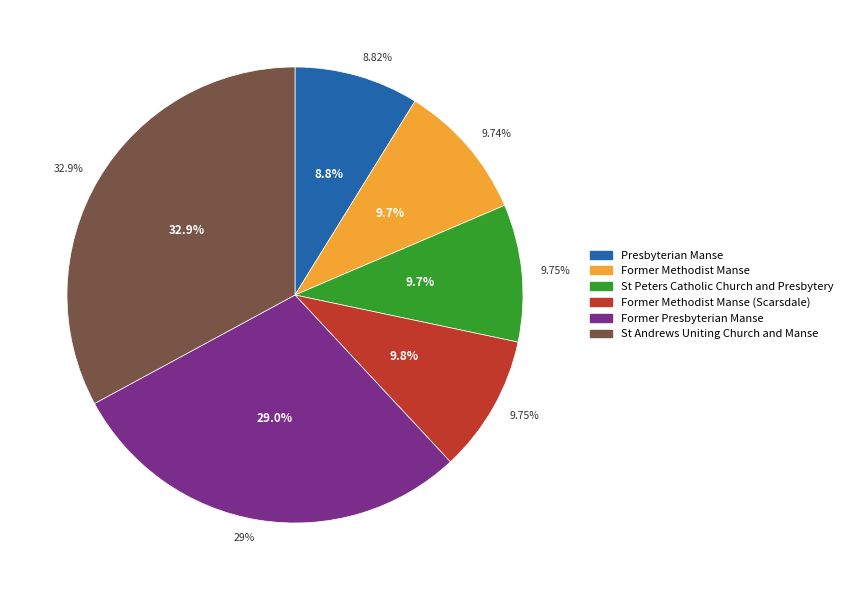

Which category has the smallest portion of the pie?

Presbyterian Manse